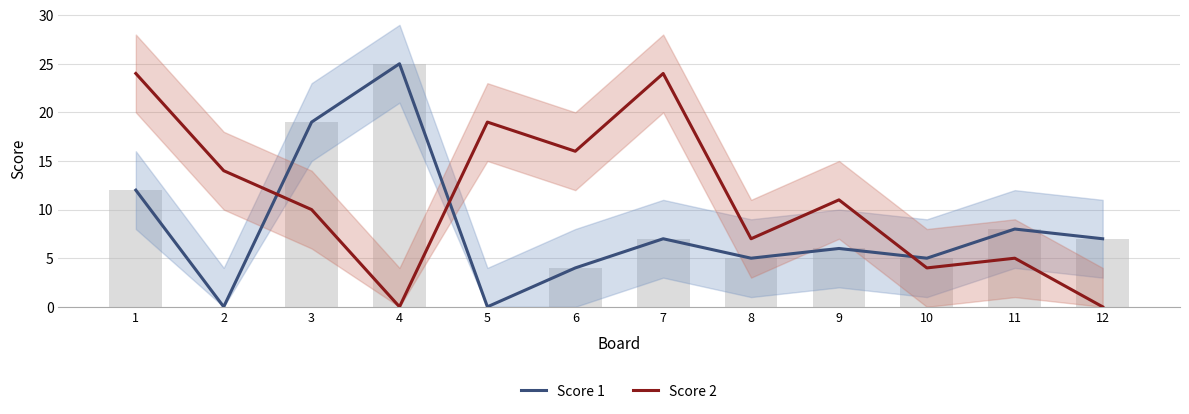

True or false: Score 1 has a value of 4 at 7.

False